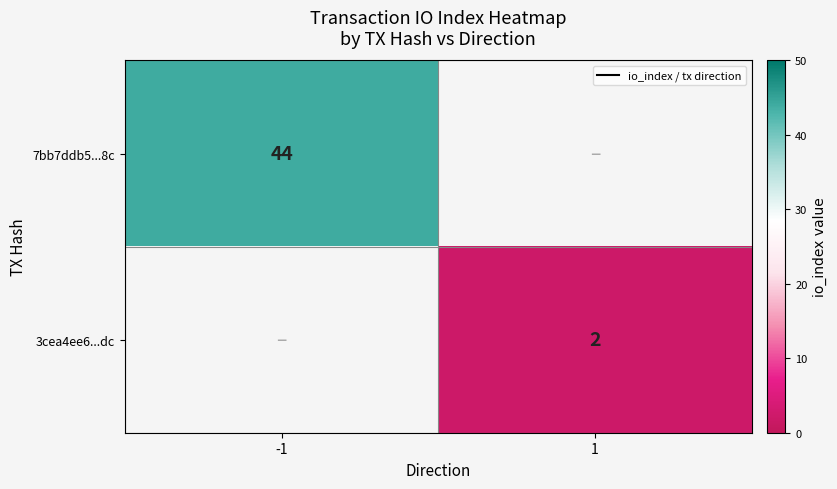

The 7bb7ddb5...8c series shows 44 at -1. True or false?

True